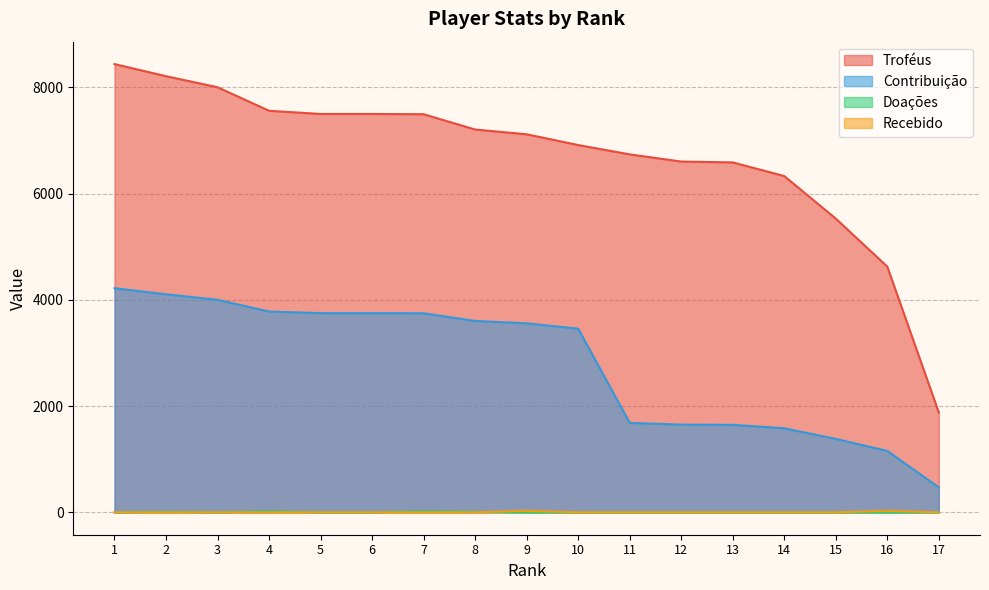

What is the approximate value of Recebido at 9?

30